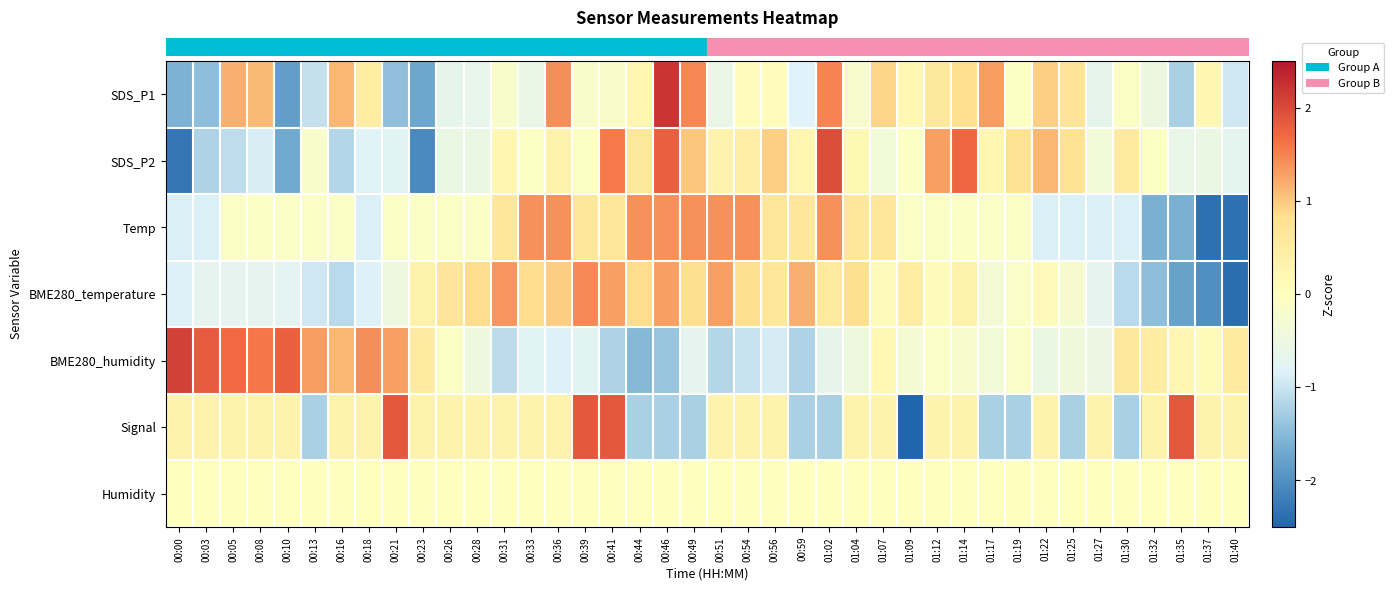

How many categories are shown in the chart?

40